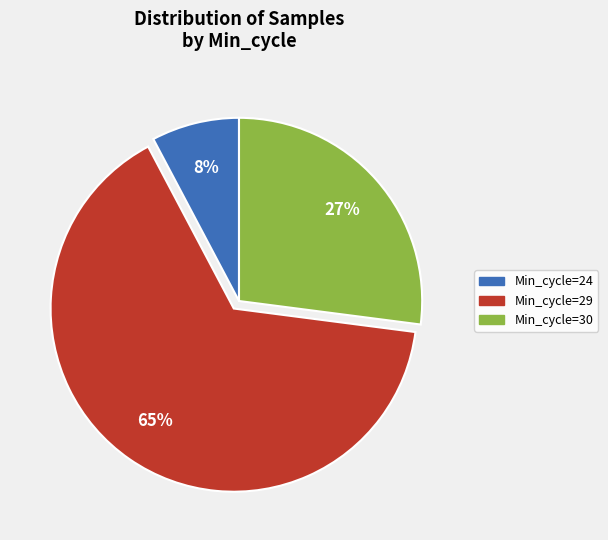

To the nearest percent, what is the average slice percentage?

33%